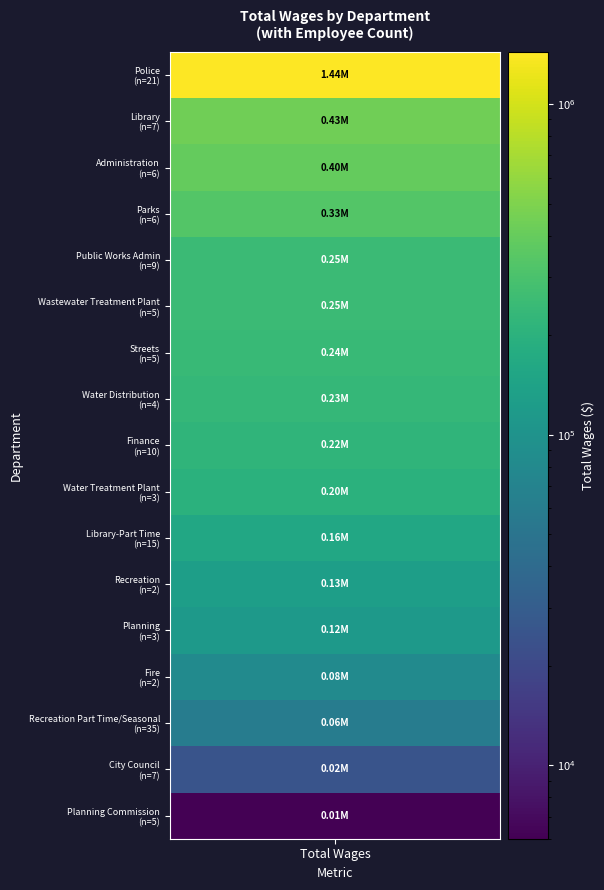

Is it true that wages equals 402804.6 at 4?

False